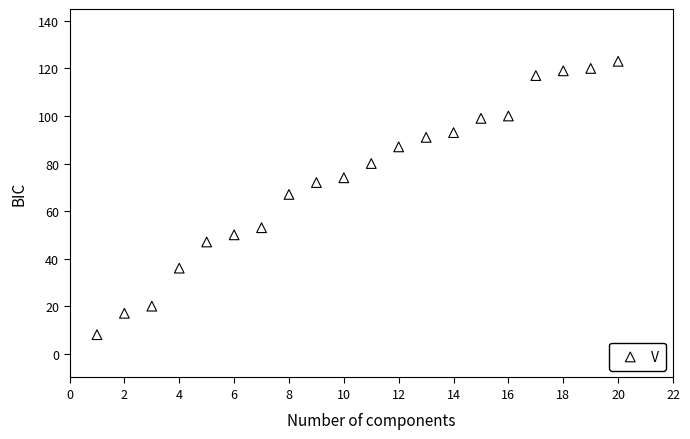

What Y value in the scatter plot is closest to 65?

67